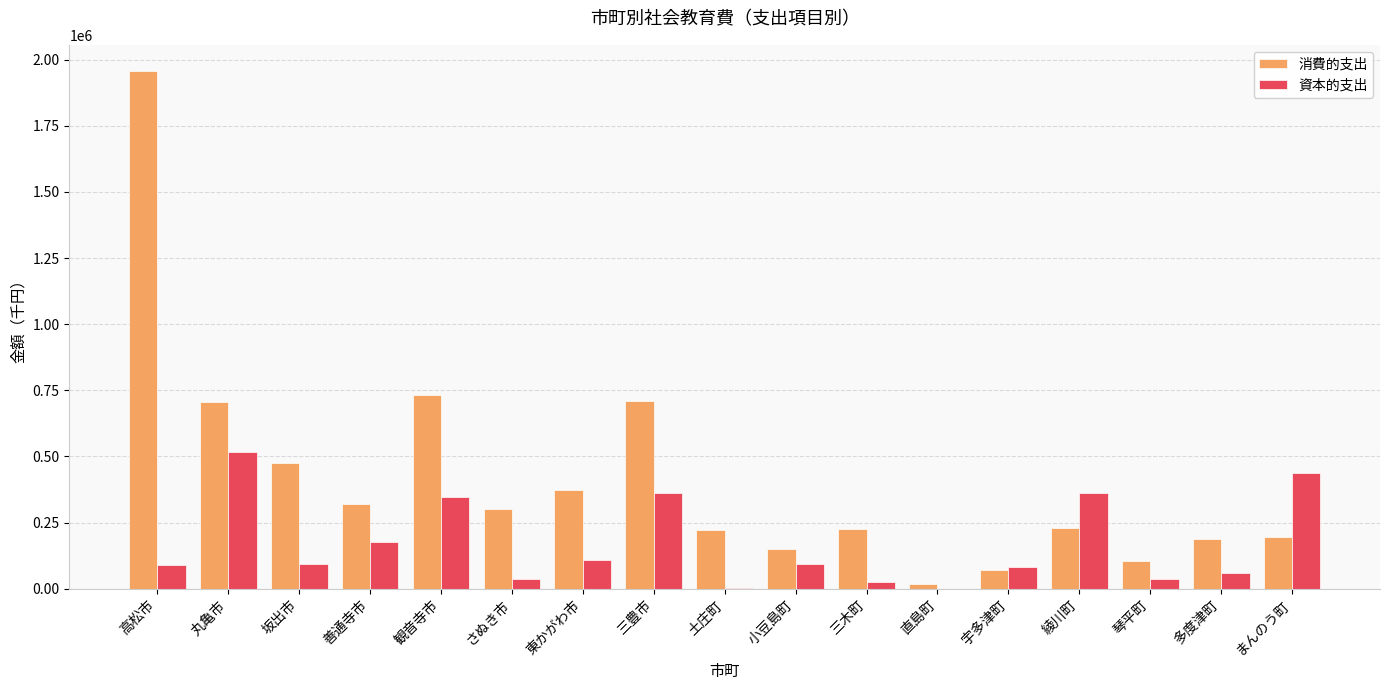

The 消費的支出 series shows 706256 at 丸亀市. True or false?

True